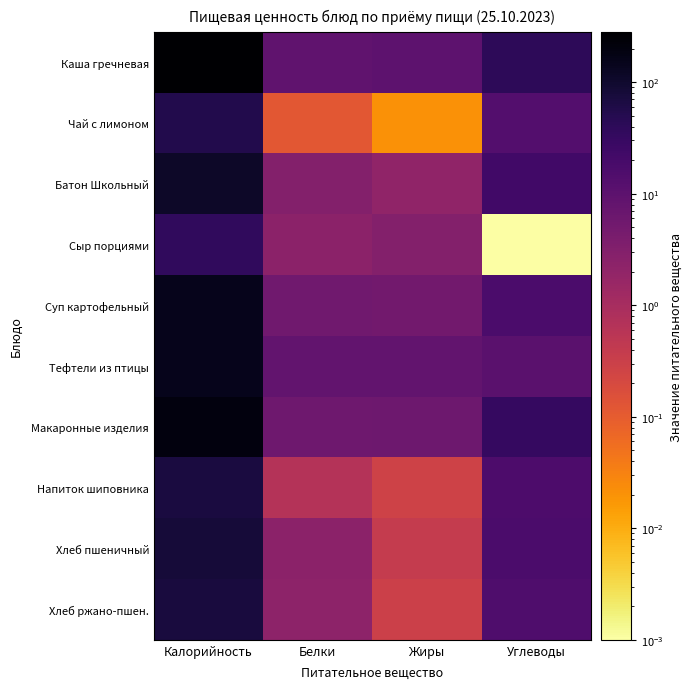

Reading left to right, list all the values displayed in this chart.

Каша гречневая: Калорийность=280.0	Белки=8.8	Жиры=9.6	Углеводы=39.9
Чай с лимоном: Калорийность=53.5	Белки=0.1	Жиры=0.0	Углеводы=13.2
Батон Школьный: Калорийность=114.0	Белки=3.0	Жиры=2.0	Углеводы=22.0
Сыр порциями: Калорийность=36.0	Белки=2.3	Жиры=3.0	Углеводы=0.0
Суп картофельный: Калорийность=148.2	Белки=5.5	Жиры=5.2	Углеводы=16.5
Тефтели из птицы: Калорийность=151.3	Белки=8.5	Жиры=8.3	Углеводы=10.7
Макаронные изделия: Калорийность=202.6	Белки=5.7	Жиры=6.0	Углеводы=31.5
Напиток шиповника: Калорийность=68.2	Белки=0.7	Жиры=0.3	Углеводы=15.8
Хлеб пшеничный: Калорийность=78.5	Белки=2.4	Жиры=0.4	Углеводы=16.4
Хлеб ржано-пшен.: Калорийность=72.1	Белки=2.2	Жиры=0.3	Углеводы=15.1